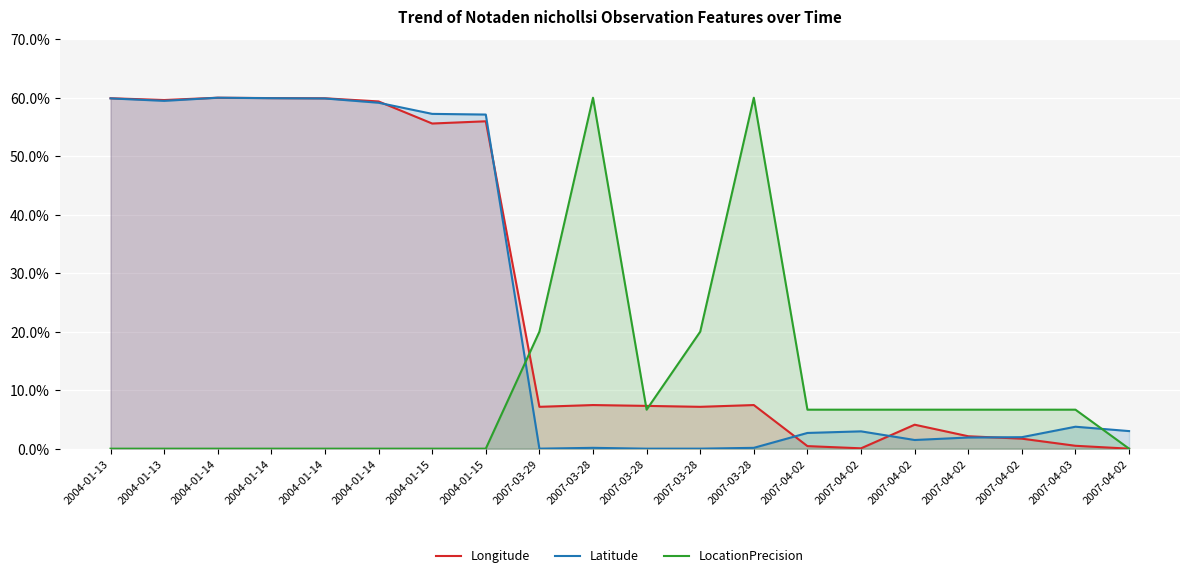

What is the total value across all series at 2004-01-15?

112.8